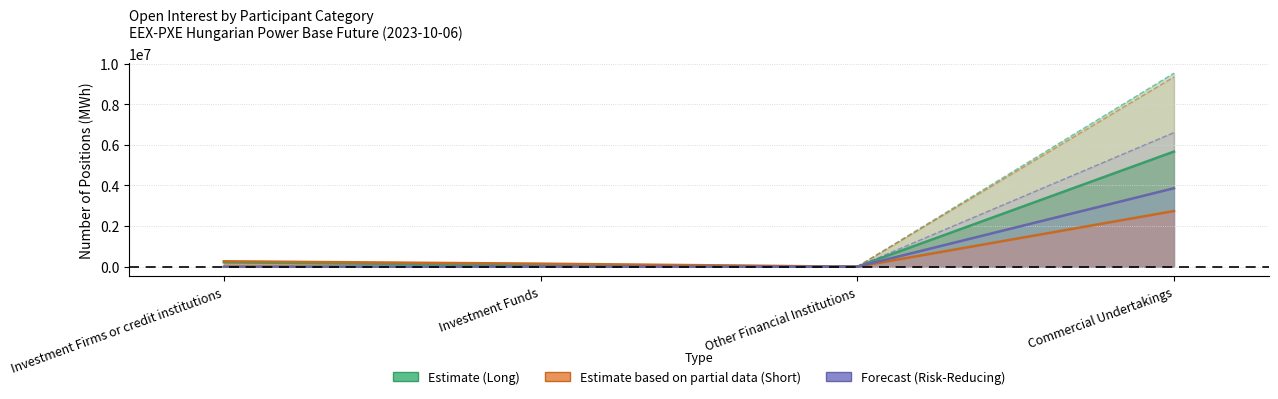

Which has a higher value, Investment Firms or credit institutions or Other Financial Institutions?

Investment Firms or credit institutions